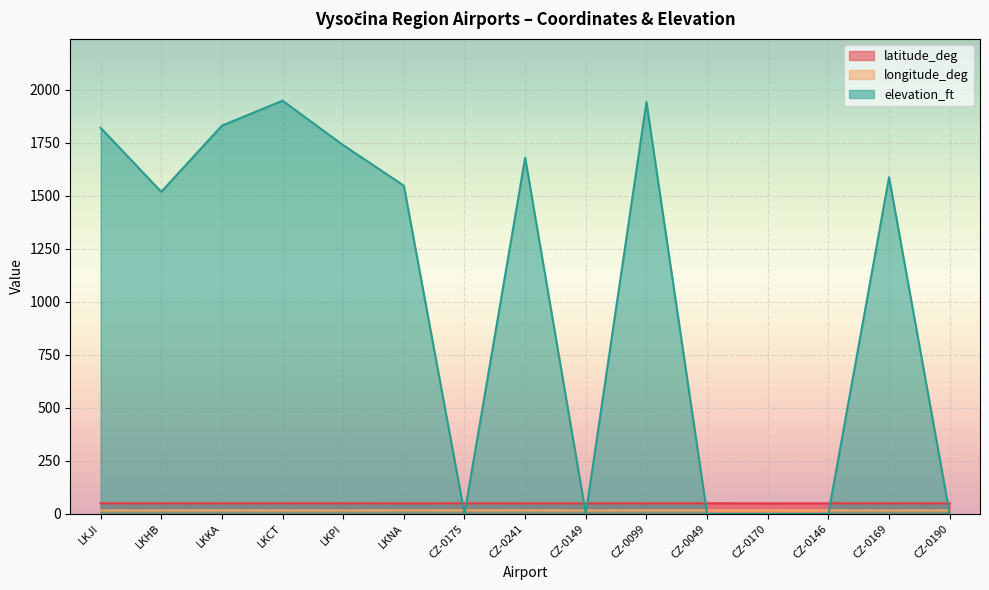

How many lines are shown in the chart?

3